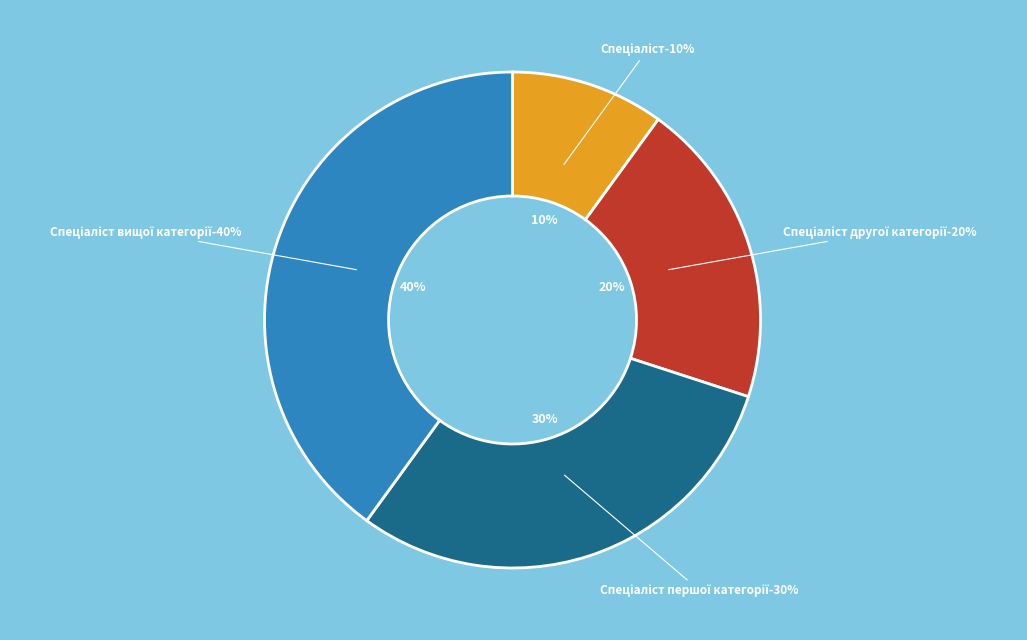

What percentage is the Спеціаліст вищої категорії slice, to the nearest percent?

40%